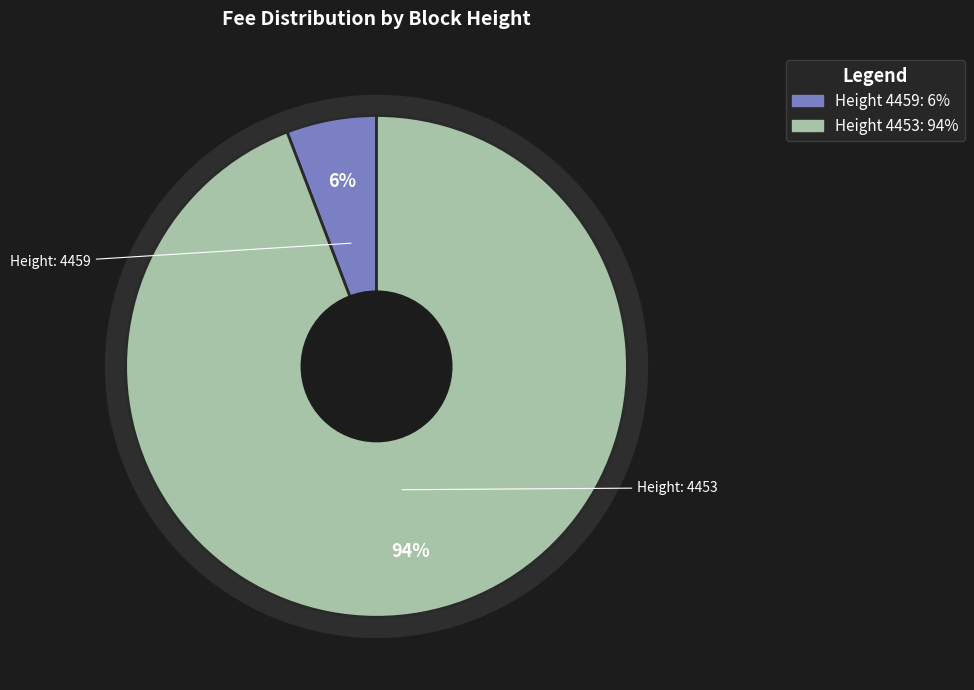

Is it true that 4453 is 94% of the pie?

True